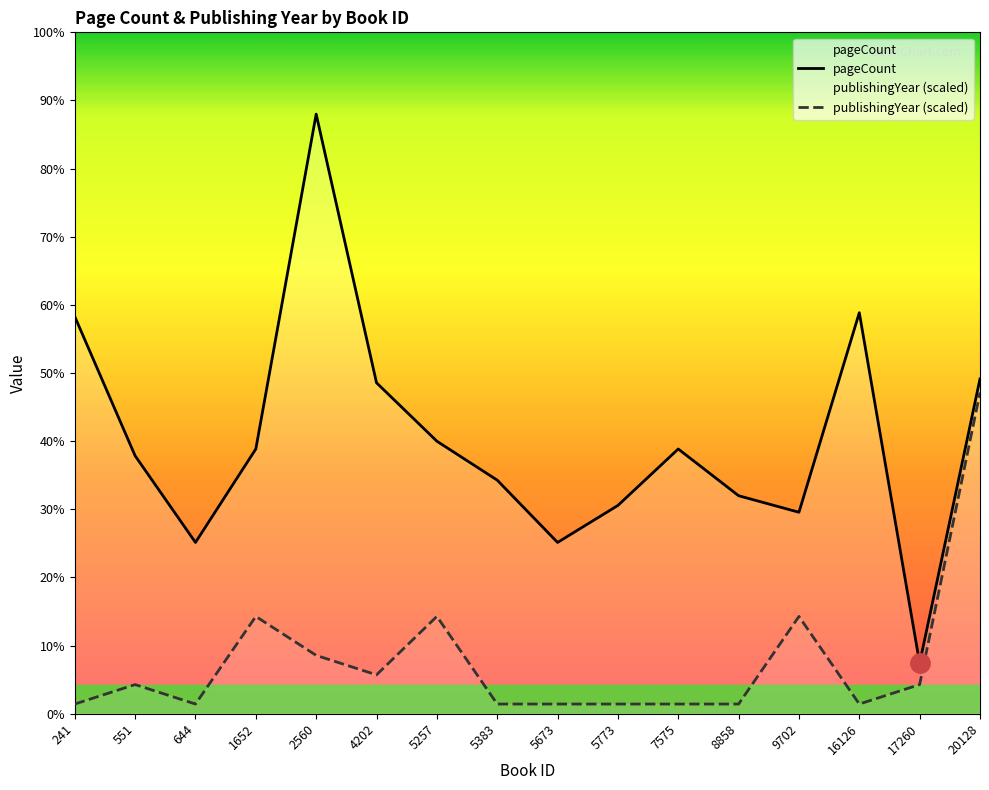

True or false: pageCount and publishingYear cross at least once.

False